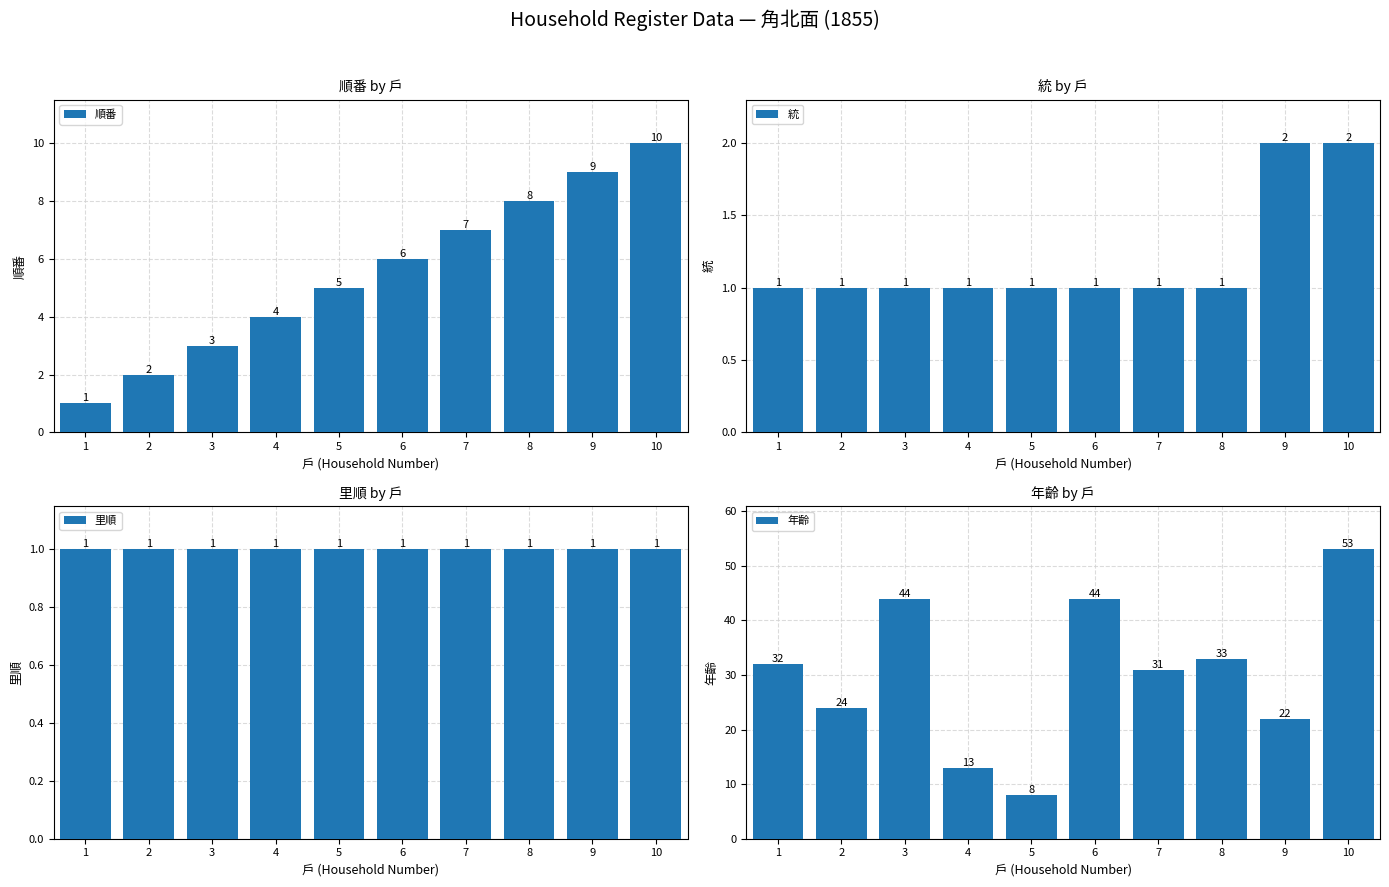

At how many categories does at least one series exceed 35?

3